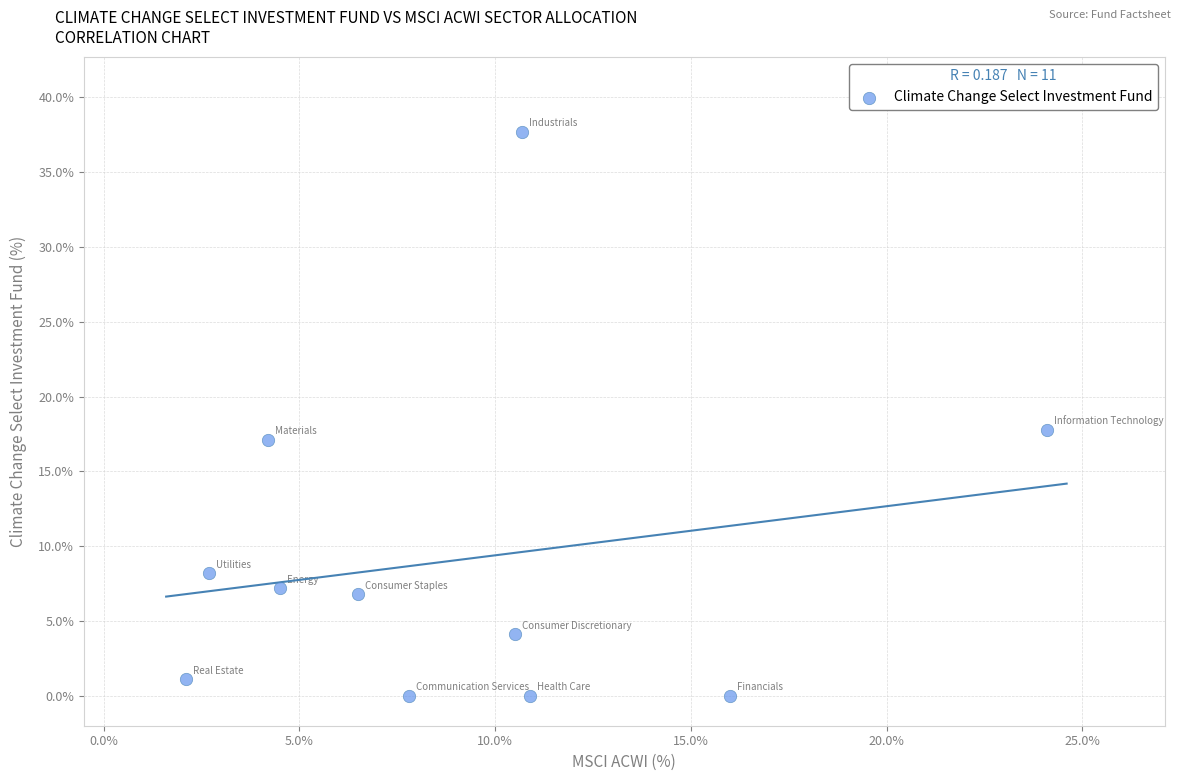

What is the average Y value?

9.1